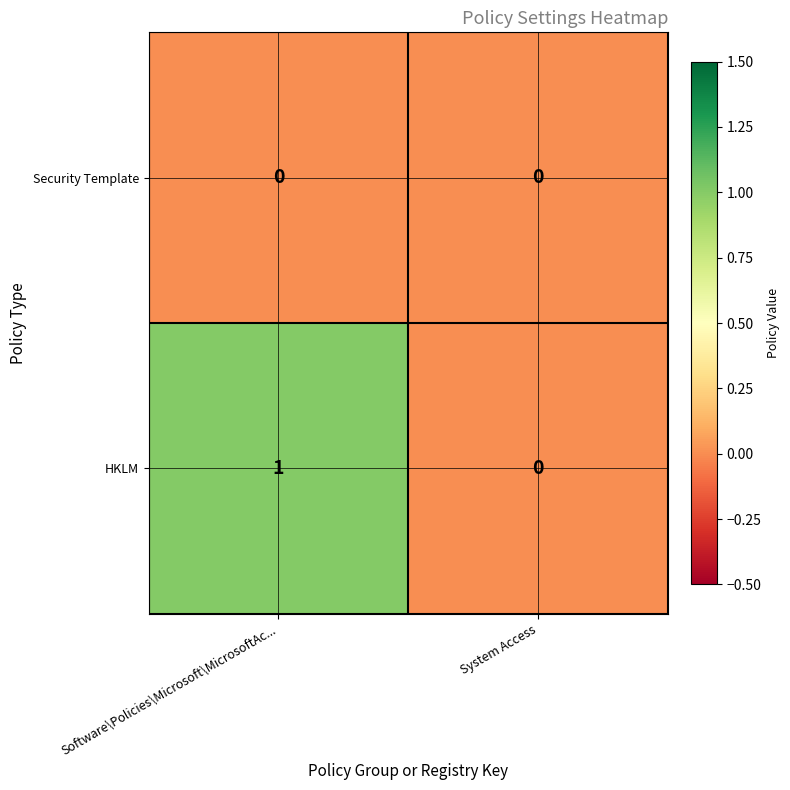

Reading left to right, what are all the values shown in this chart?

Security Template: Software\Policies\Microsoft\MicrosoftAc...=0	System Access=0
HKLM: Software\Policies\Microsoft\MicrosoftAc...=1	System Access=0